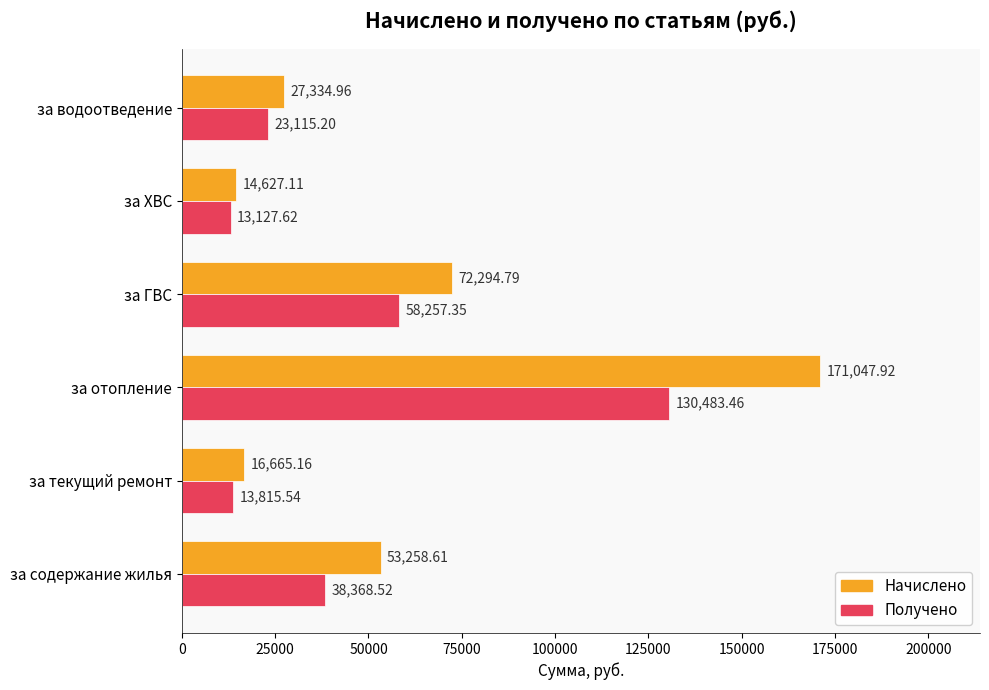

What is the average value of the Получено series?

46194.6